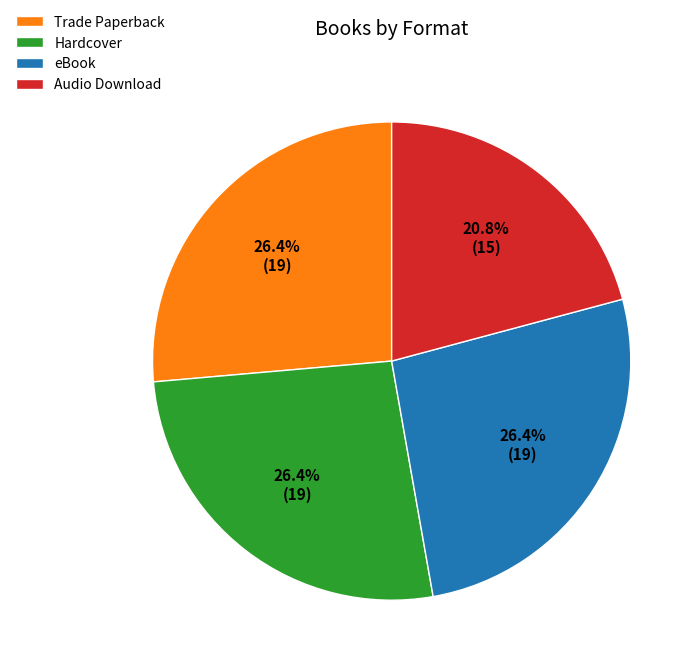

How much of the chart is everything except Trade Paperback?

73.6%